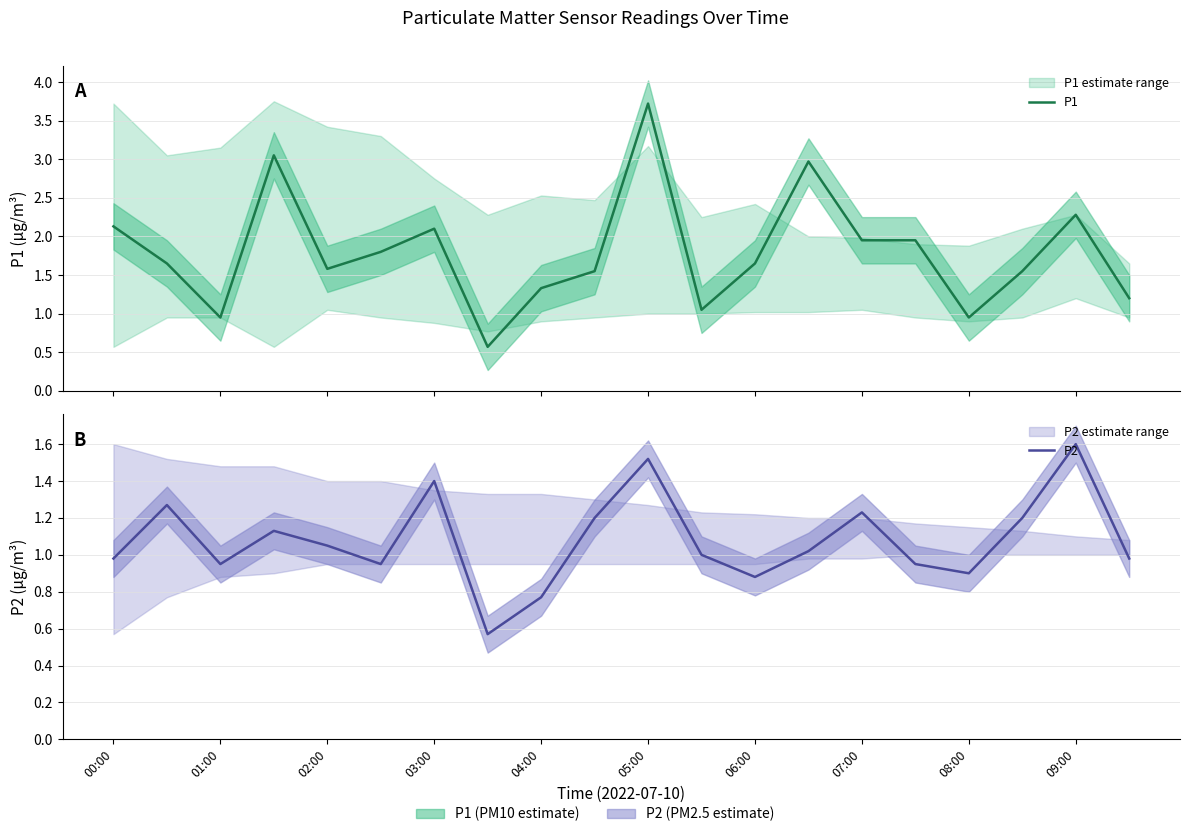

True or false: P2 has a value of 0.5 at 17.

False